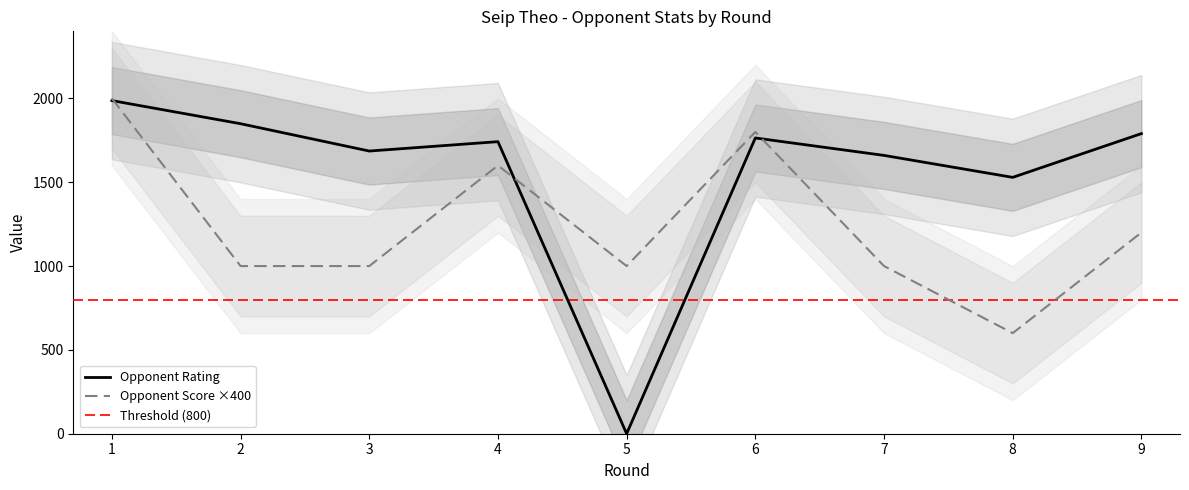

What is the sum of all Opponent Rating values?

14007